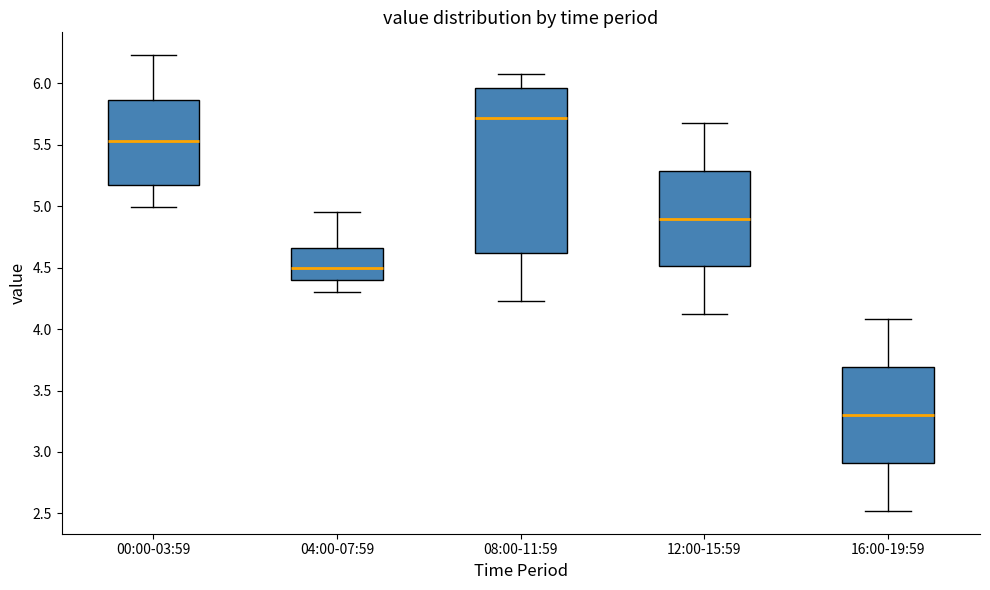

Reading left to right, read every box against the y-axis: the position of its median line, the range the box covers, and the ends of its whiskers. The values are not printed on the chart, so give them approximately, as read against the axis.

00:00-03:59: median 5.55, box 5.20 to 5.85, whiskers 5.00 to 6.25
04:00-07:59: median 4.50, box 4.40 to 4.65, whiskers 4.30 to 4.95
08:00-11:59: median 5.70, box 4.60 to 5.95, whiskers 4.25 to 6.10
12:00-15:59: median 4.90, box 4.50 to 5.30, whiskers 4.10 to 5.70
16:00-19:59: median 3.30, box 2.90 to 3.70, whiskers 2.50 to 4.10